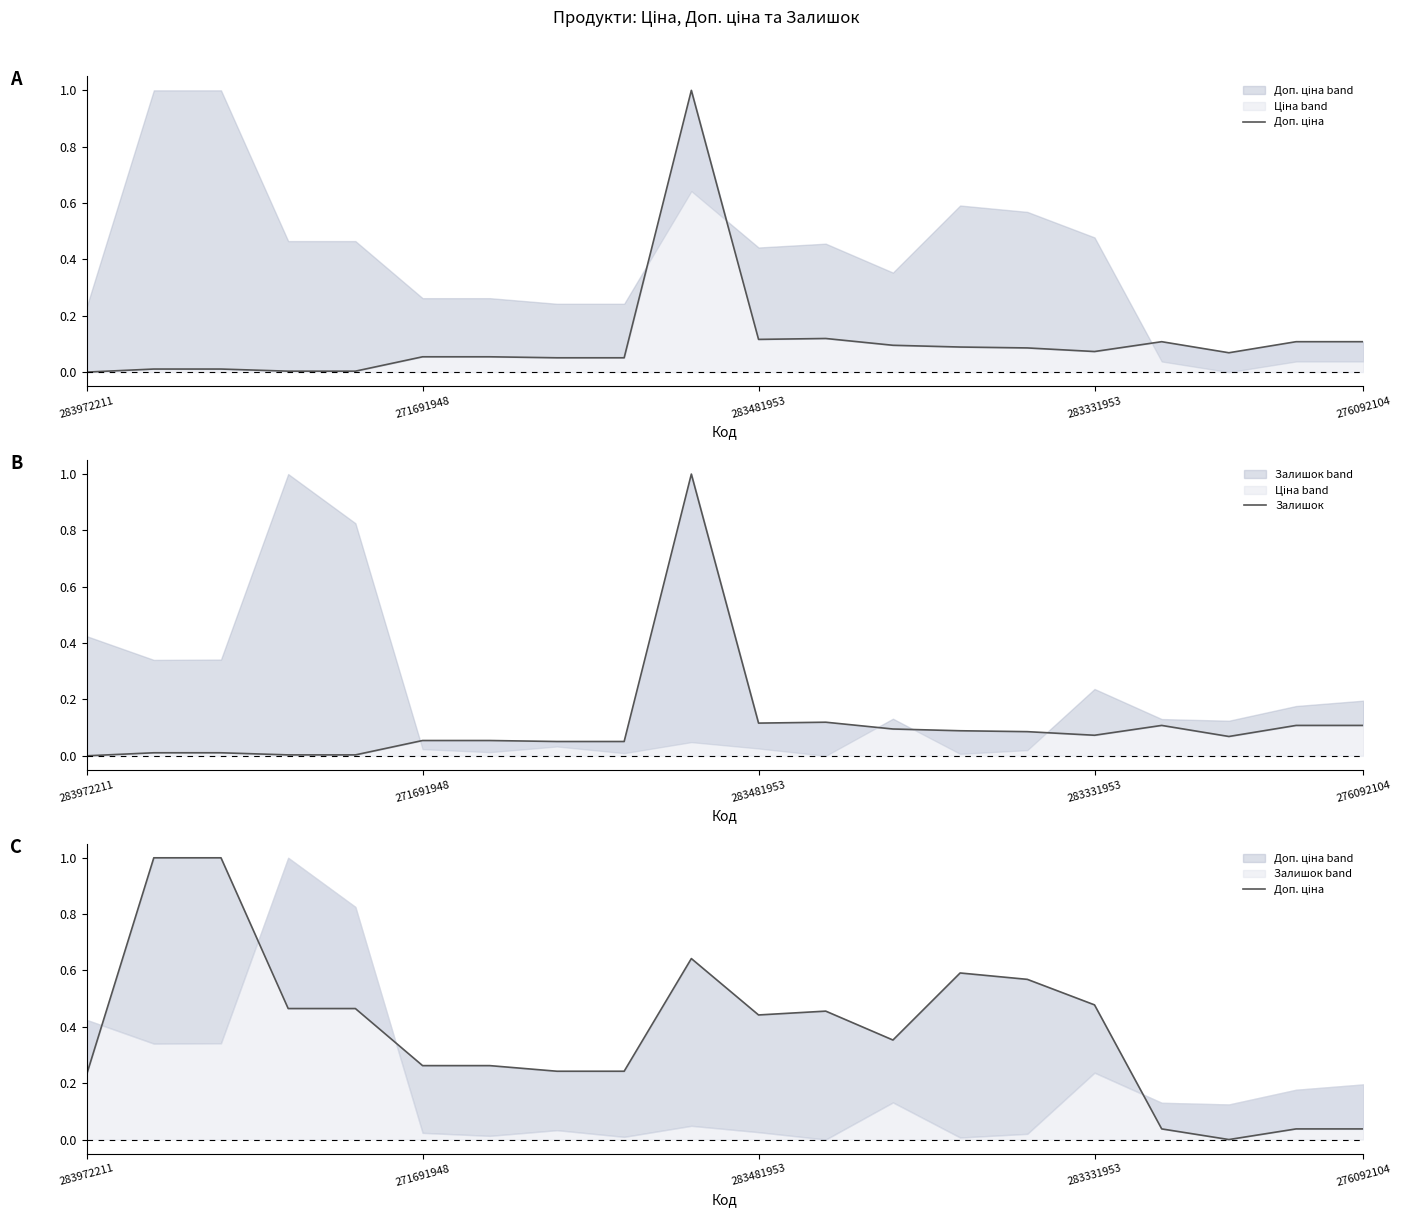

At 17, list the series in order from largest to smallest.

Залишок, Доп. ціна